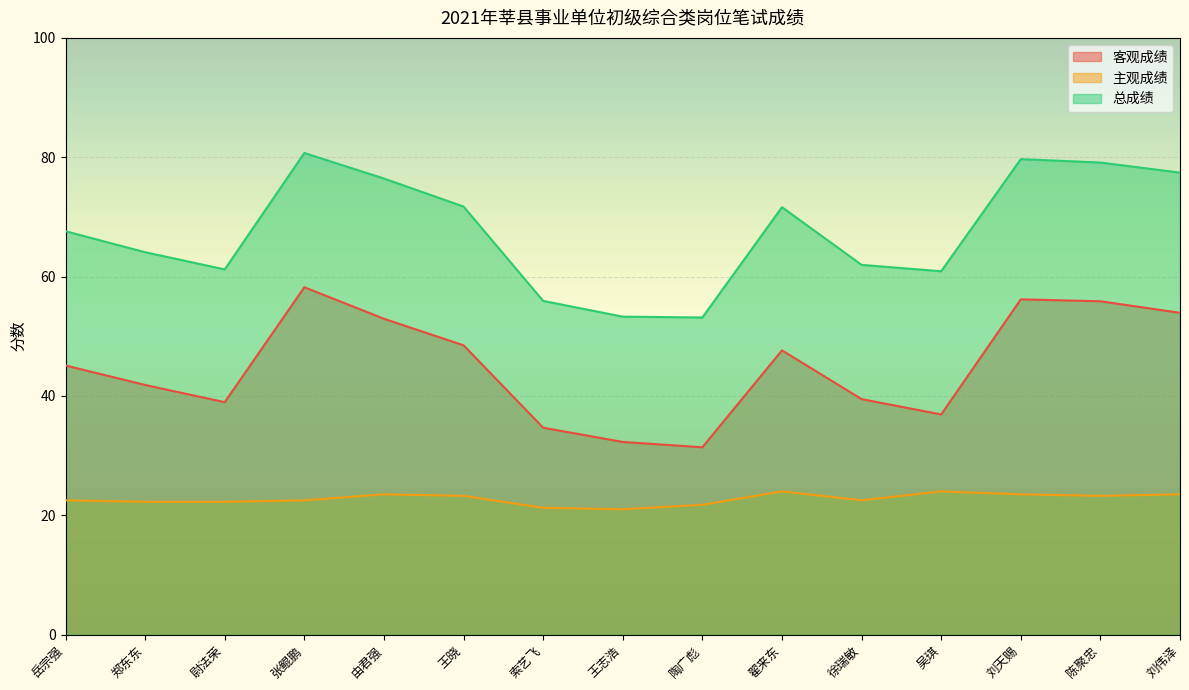

The 客观成绩 series shows 56.2 at 刘天赐. True or false?

True